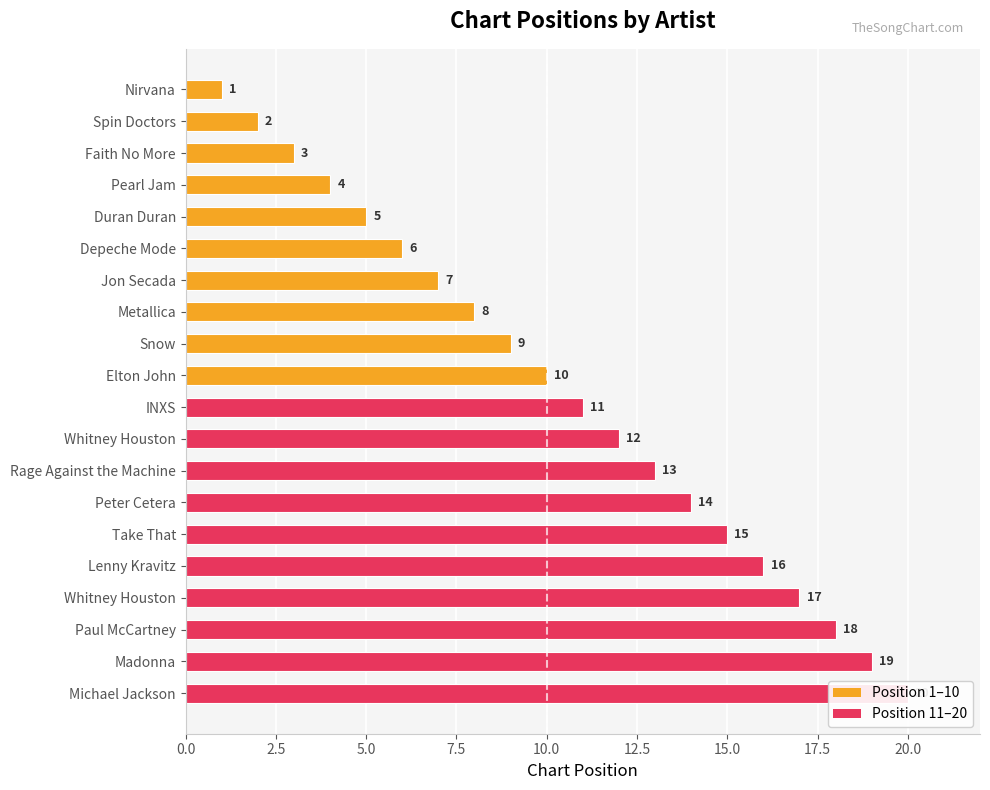

Reading left to right, transcribe all the data shown in this chart.

1	2	3	4	5	6	7	8	9	10	11	12	13	14	15	16	17	18	19	20